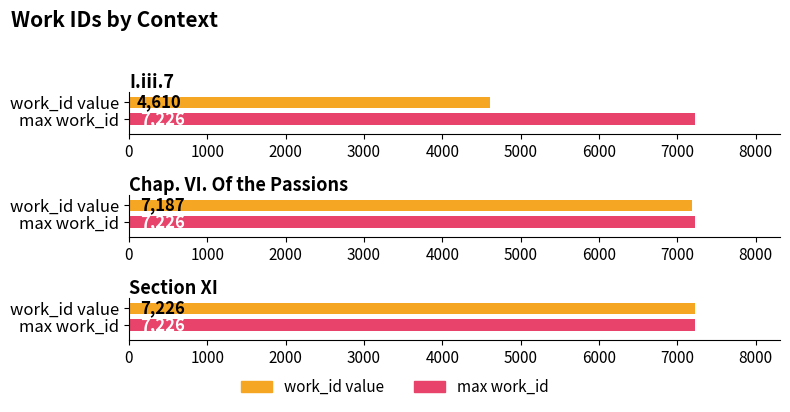

List the labels in order of value, largest first.

Section XI, Chap. VI. Of the Passions, I.iii.7